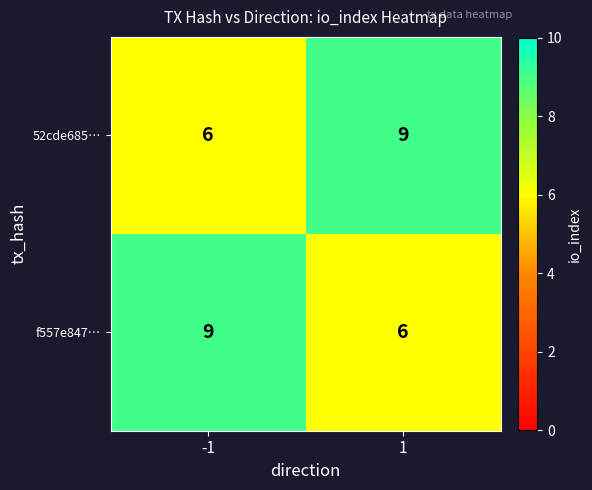

Read the f557e847… value at 1.

6